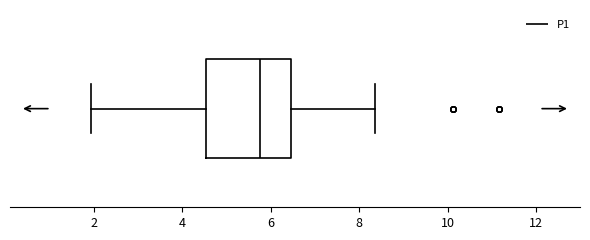

Transcribe this box plot: give where the median line is, the range the box spans, and where the two whiskers end, as read against the x-axis. The values are not printed on the chart, so give them approximately, as read against the axis.

median 5.8, box 4.6 to 6.4, whiskers 2.0 to 8.4